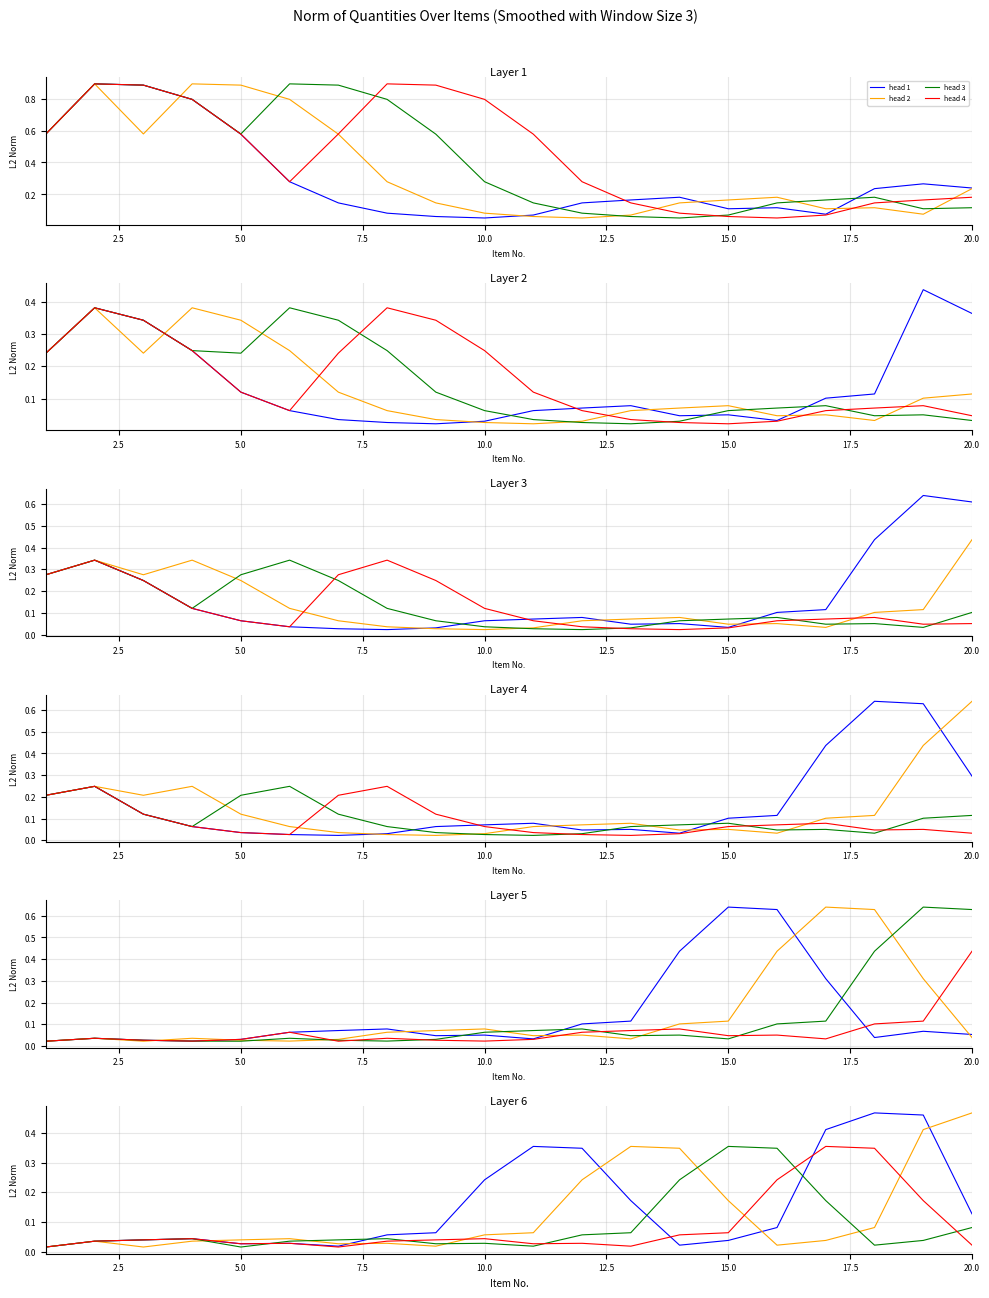

The head 3 series shows 0.0 at 20.0. True or false?

False